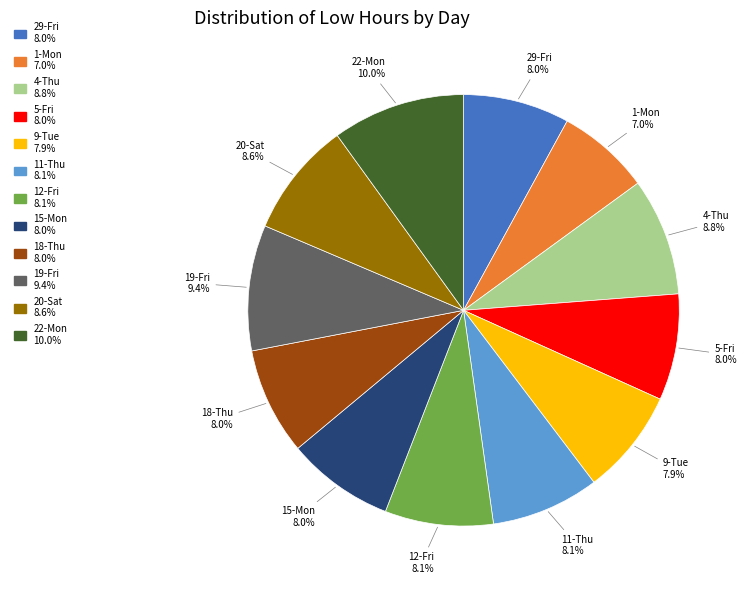

Is 19-Fri the majority of the pie?

No